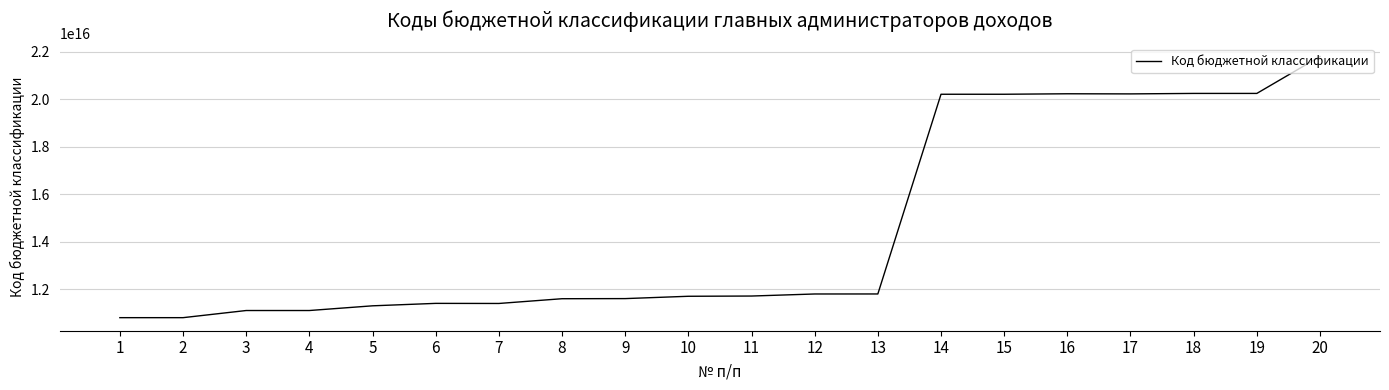

What is the ratio of the value at 15 to the value at 8?

1.7